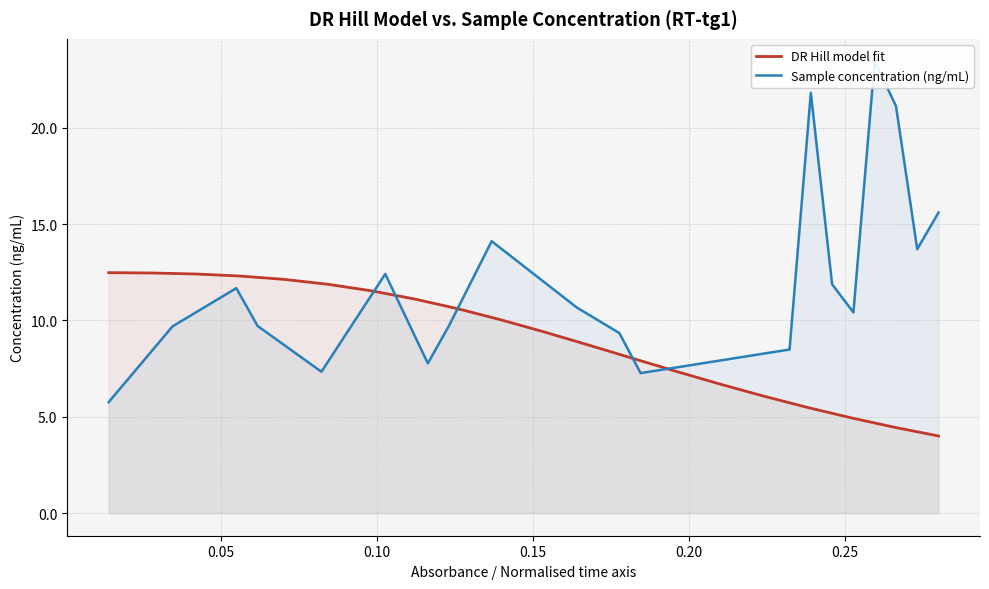

Rank the series by their average value, from highest to lowest.

Sample concentration (ng/mL), DR Hill model fit